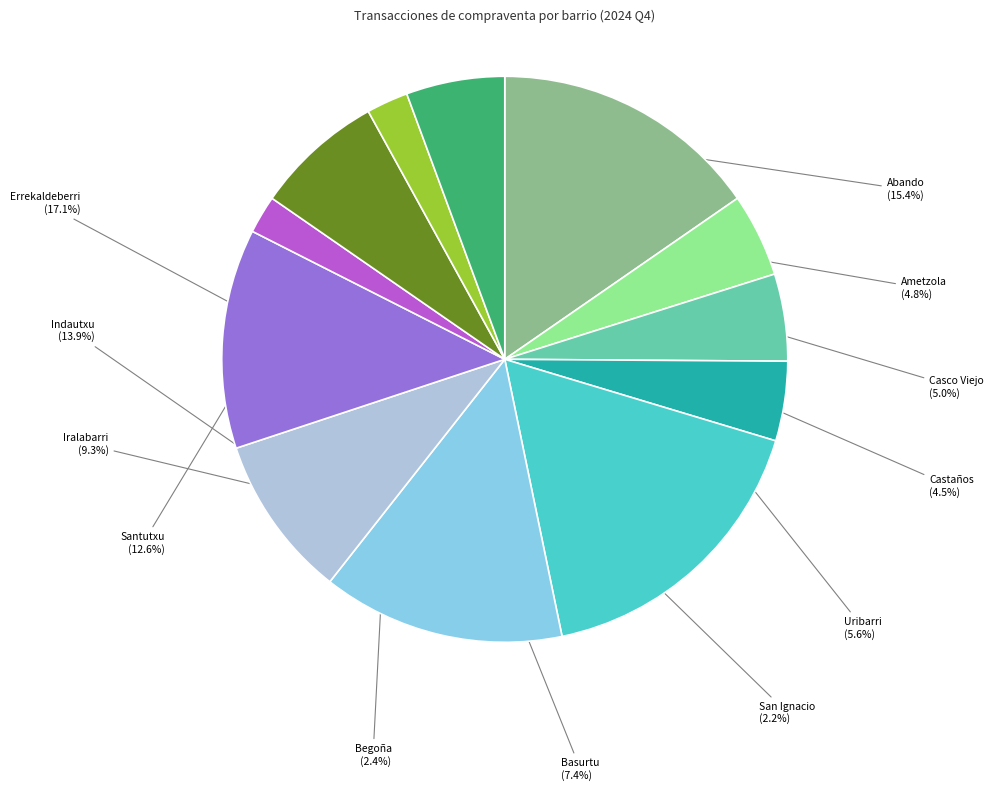

Which slice is the largest?

Errekaldeberri